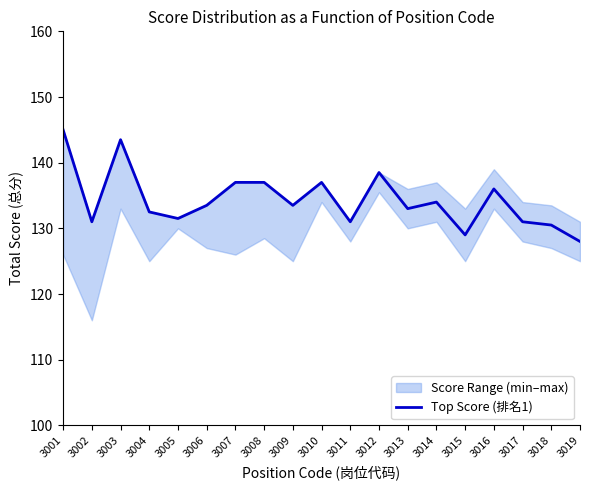

True or false: the data has more than 0 interior local peaks.

True